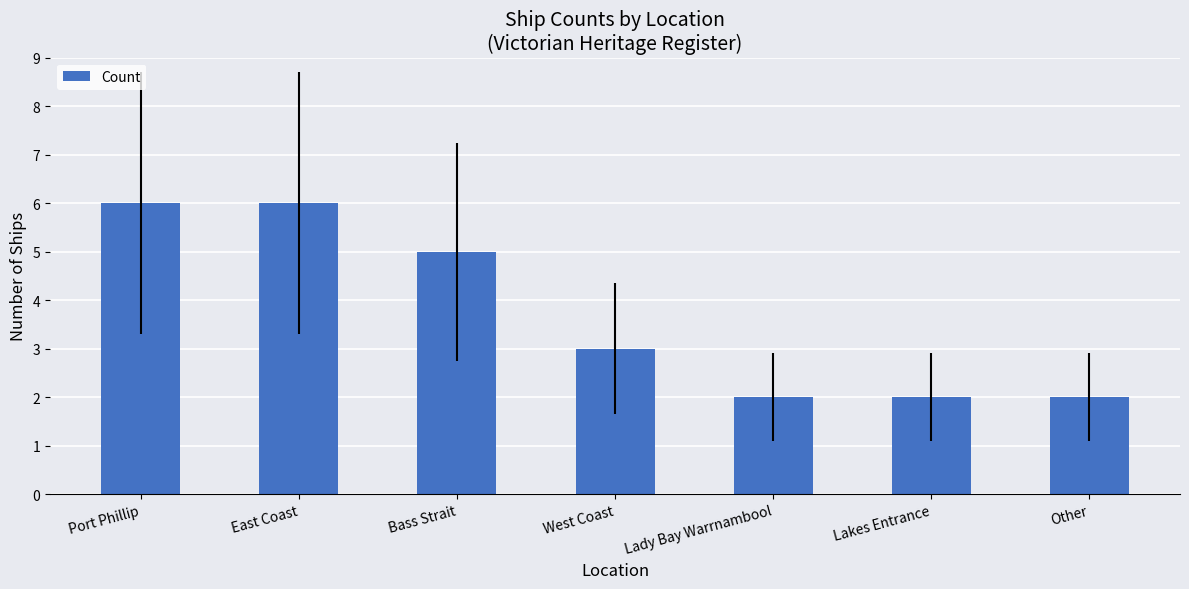

Between Lady Bay Warrnambool and West Coast, which is larger?

West Coast